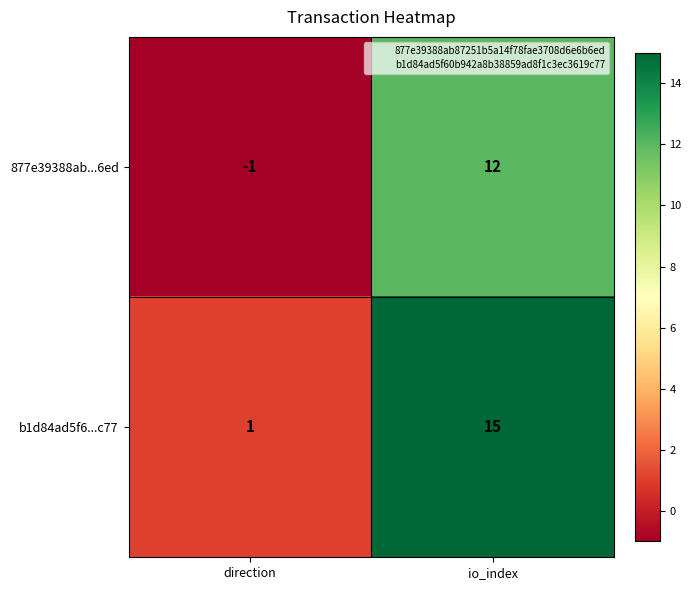

At which label is b1d84ad5f6...c77 closest to 8?

direction